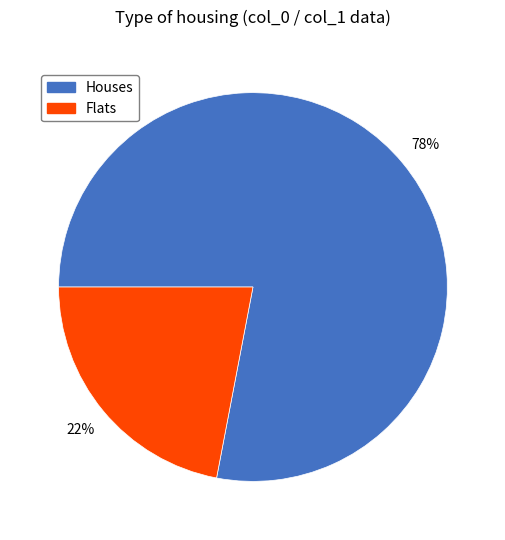

To the nearest percent, what portion does Houses represent?

78%